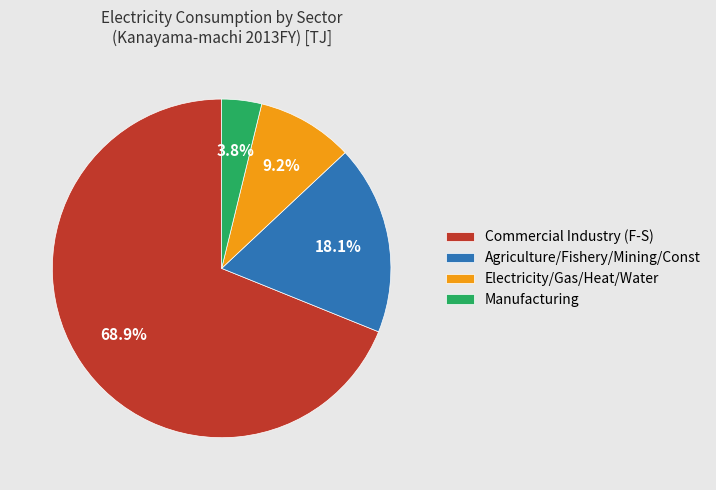

What is the smallest slice in the pie chart?

Manufacturing